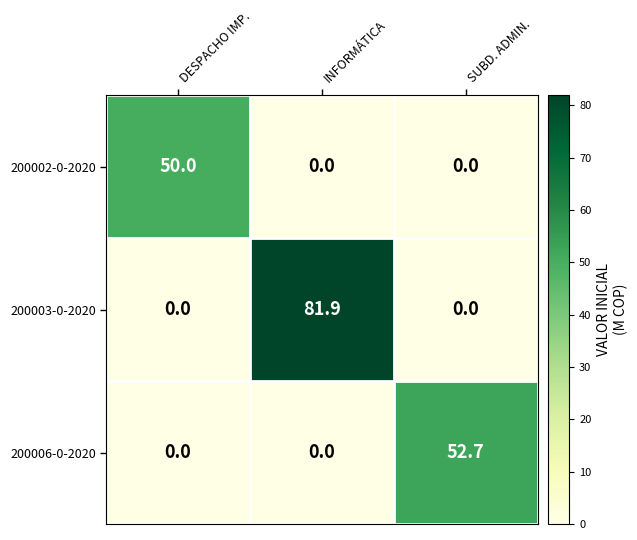

What is the difference between the highest and lowest values at DESPACHO IMP.?

50.0